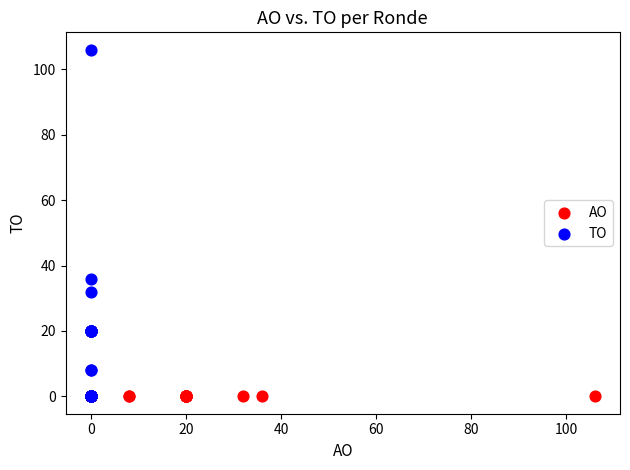

Which series reaches the maximum Y coordinate?

TO